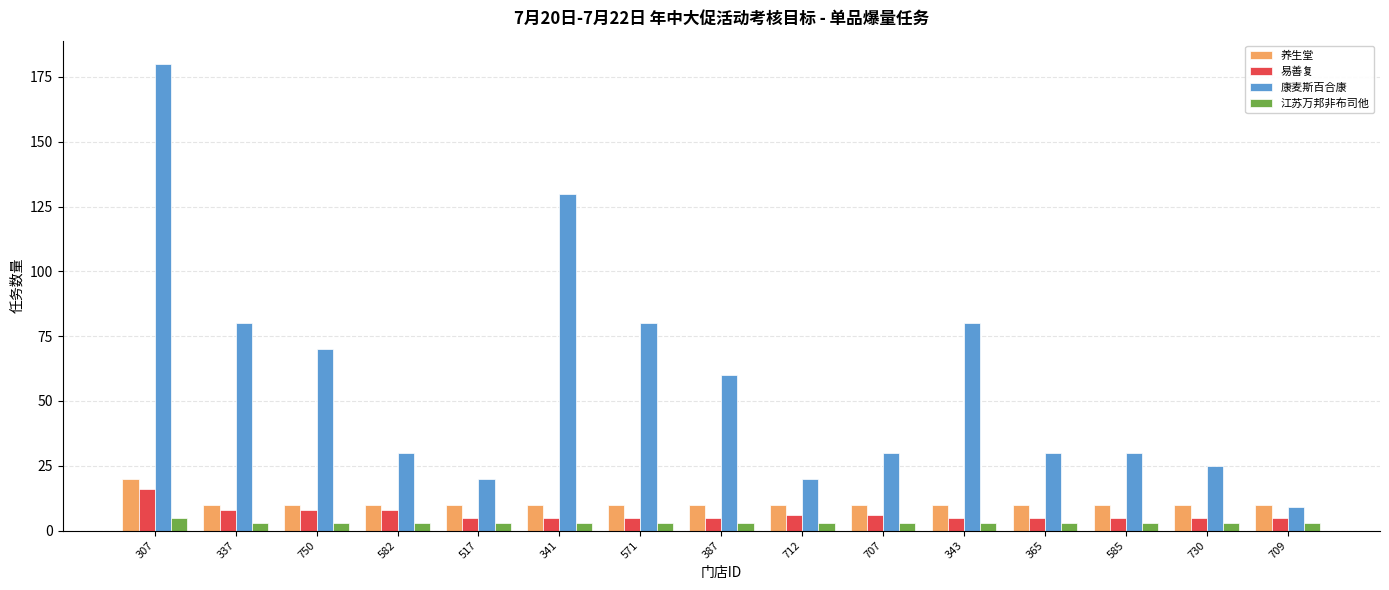

What is the spread (max minus min) of values at 571?

77